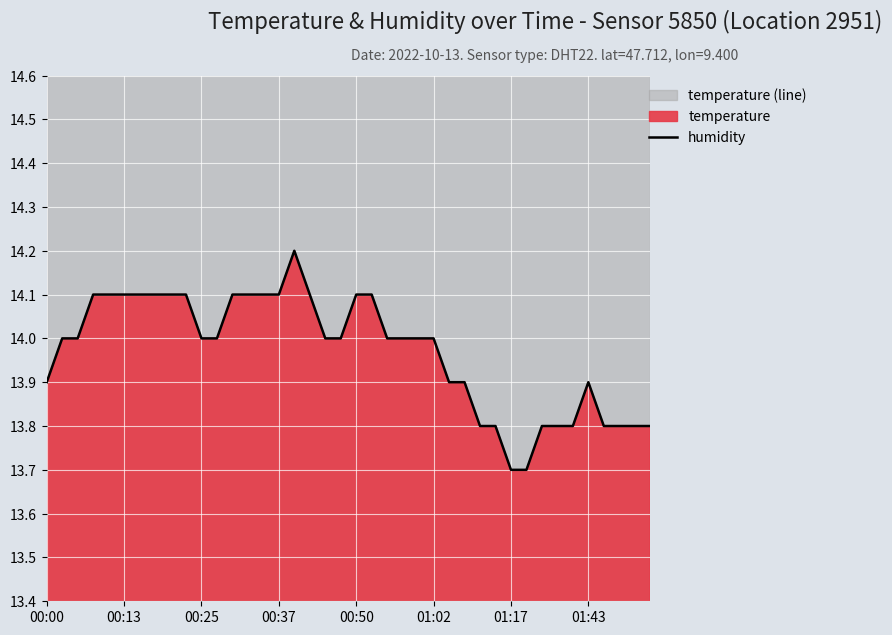

Count the number of categories in the chart.

40